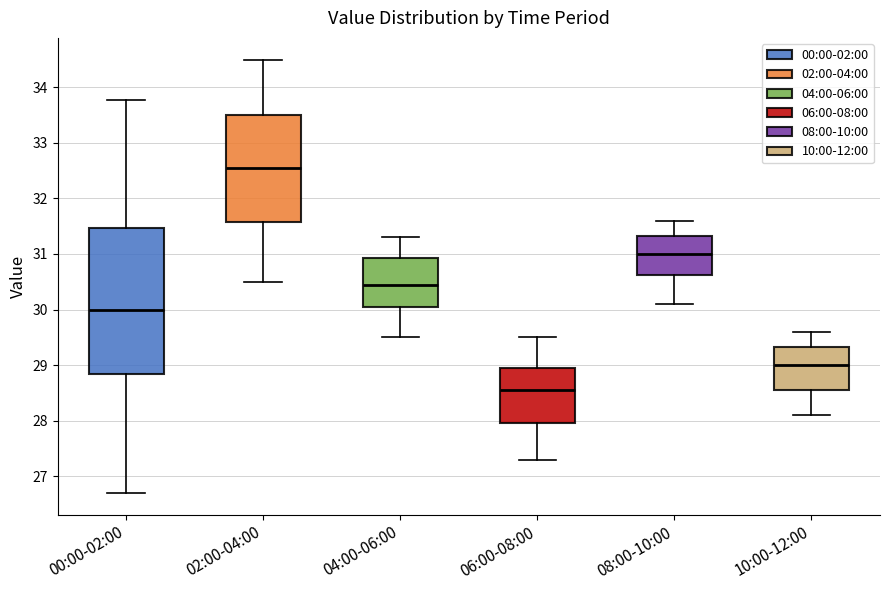

Which box is the tallest, from its lower edge to its upper edge?

00:00-02:00